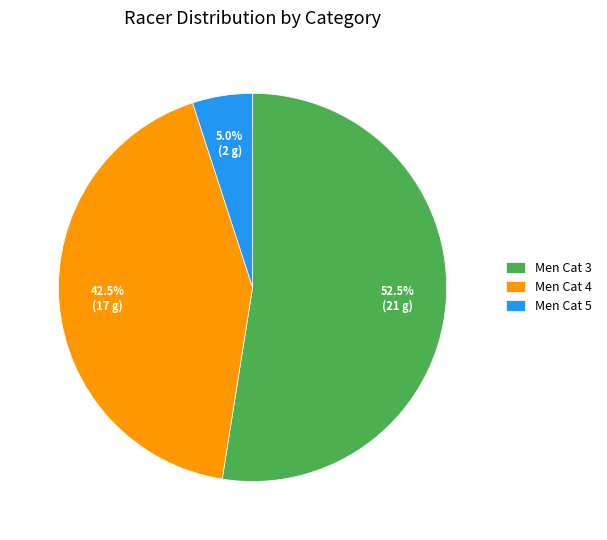

Which slice is the largest?

Men Cat 3